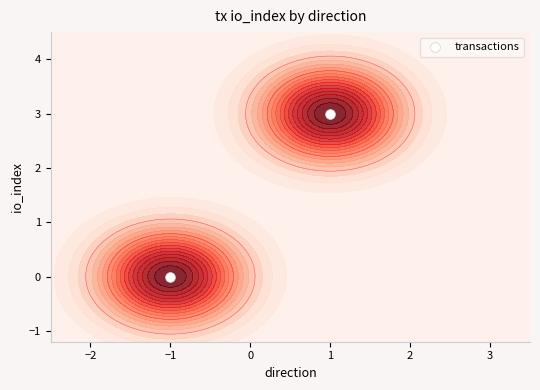

True or false: the data shows 4 at 1.

False